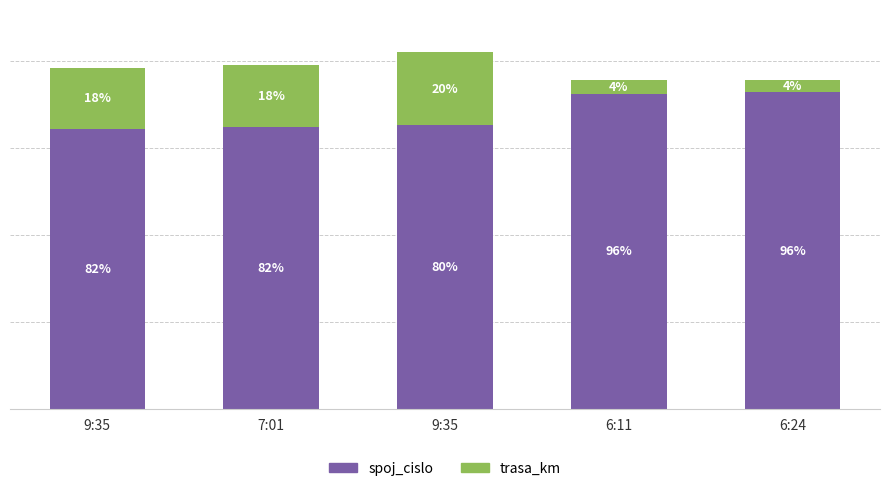

Are the bars grouped side by side (vs. stacked)?

No